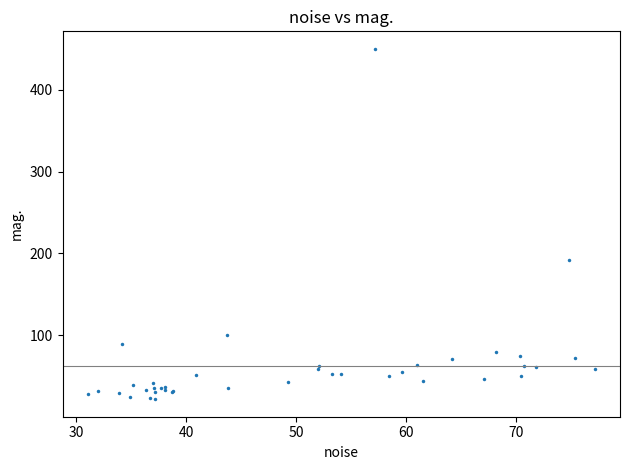

What Y value in the scatter plot is closest to 235?

191.4